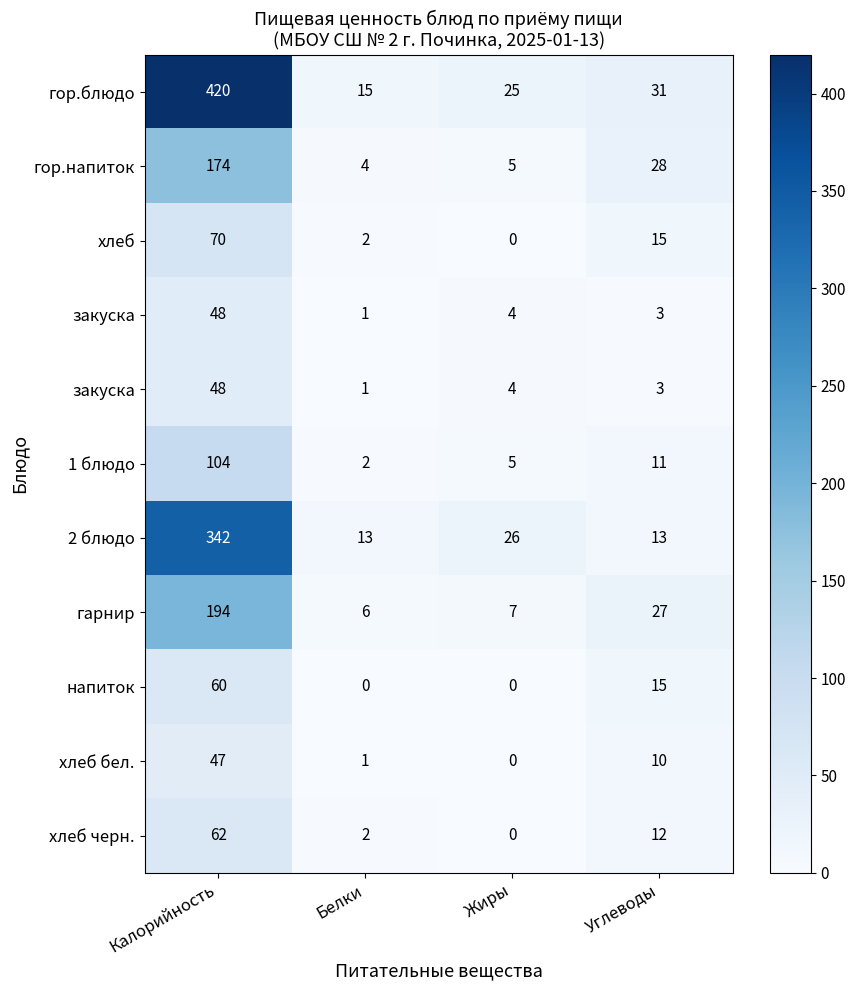

What is the maximum value shown in the chart?

420